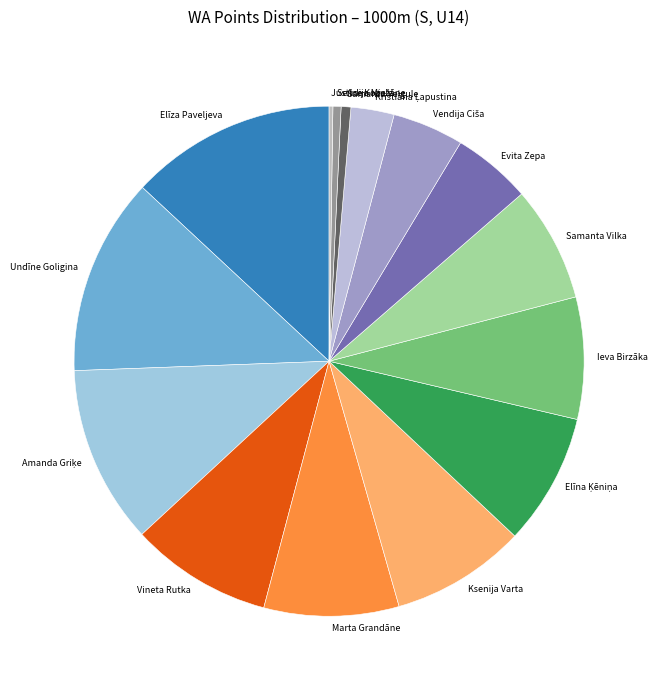

True or false: Undīne Goligina accounts for 1% of the total.

False